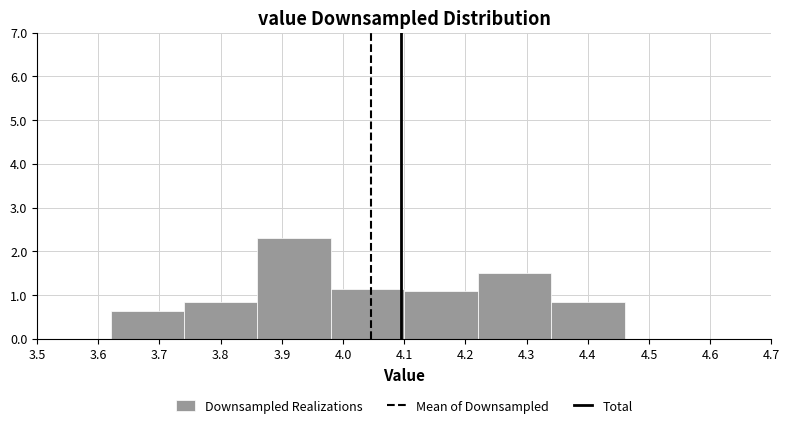

Reading left to right, list every bar in this chart as the range it spans on the x-axis followed by its height. The values are not printed on the chart, so give them approximately, as read against the axis.

3.50 to 3.62: 0
3.62 to 3.74: 0.6
3.74 to 3.86: 0.8
3.86 to 3.98: 2.3
3.98 to 4.10: 1.1
4.10 to 4.22: 1.1
4.22 to 4.34: 1.5
4.34 to 4.46: 0.8
4.46 to 4.58: 0
4.58 to 4.70: 0